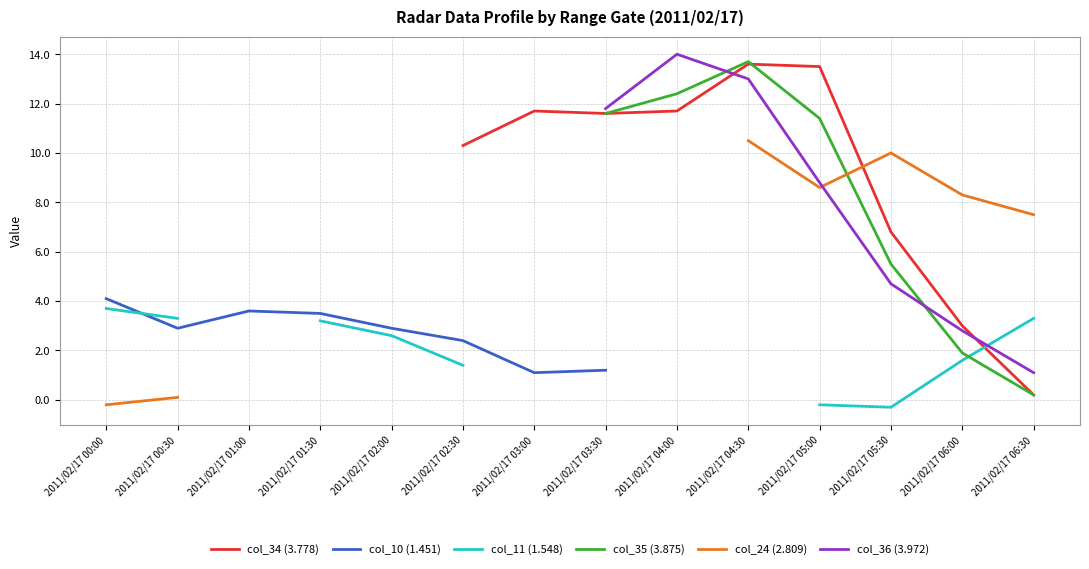

What is the label of the 13th point from the right?

2011/02/17 00:30